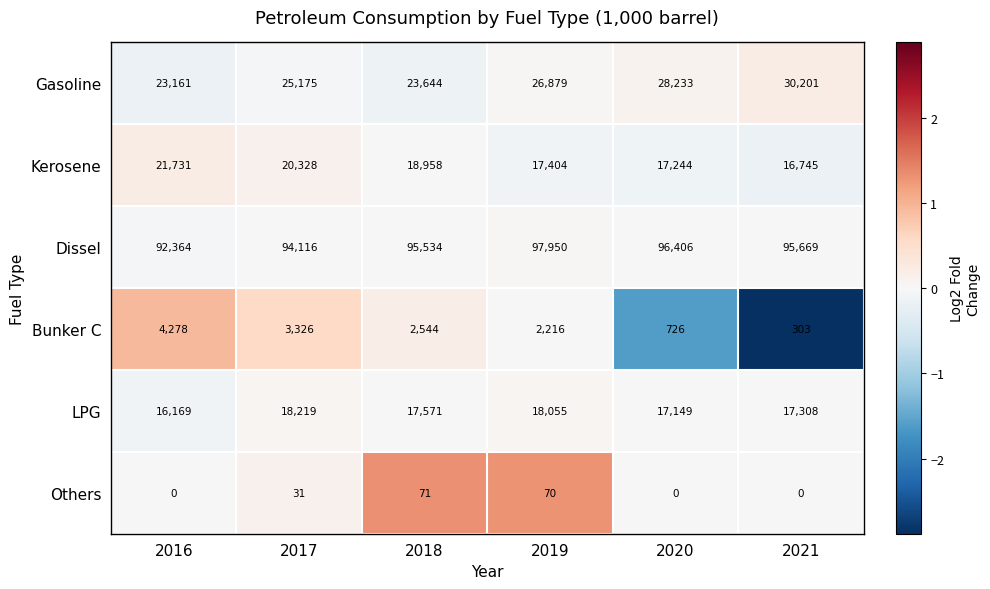

What is the minimum value for Gasoline?

23161